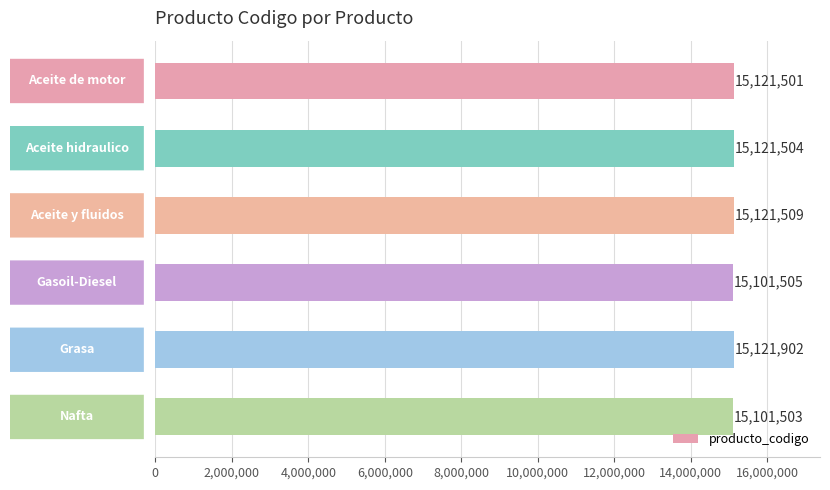

Count the number of data series in this chart.

1